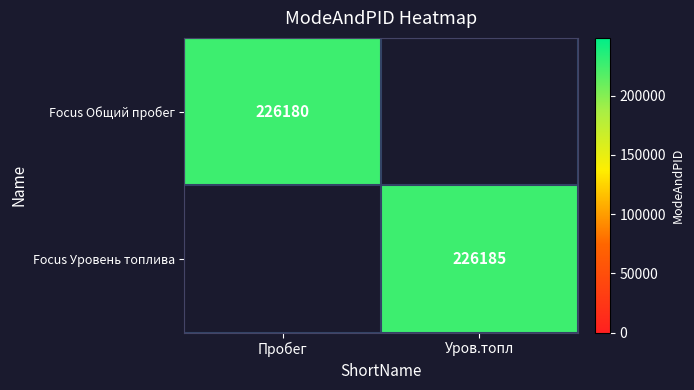

The value of Focus Общий пробег at Пробег is 226180. True or false?

True